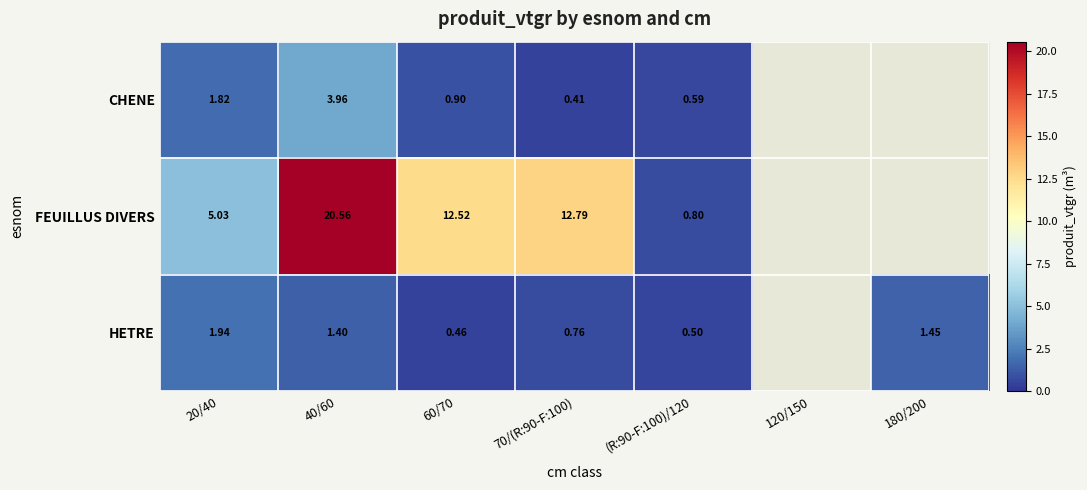

Rank the series at 20/40 from lowest to highest value.

CHENE, HETRE, FEUILLUS DIVERS